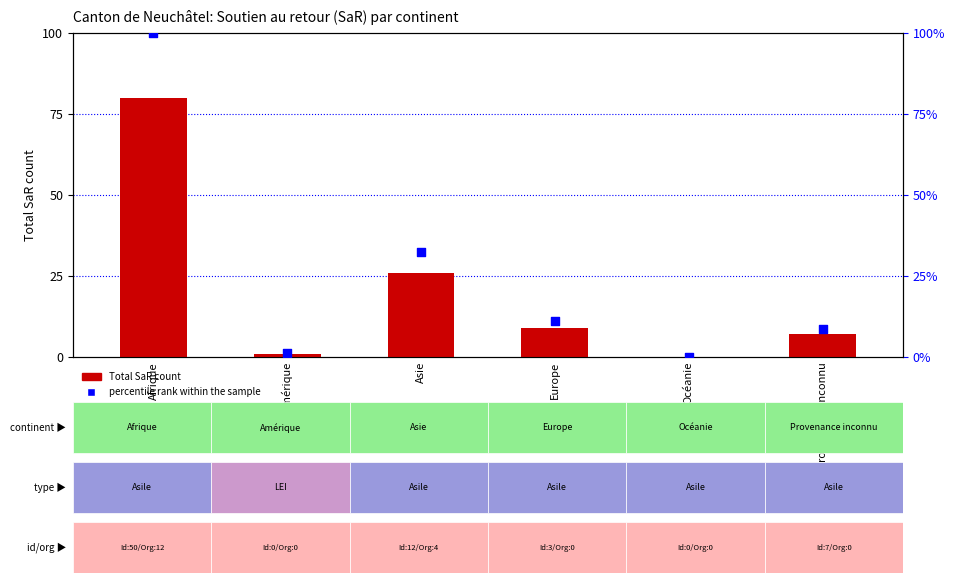

Which series has the largest Y range (max minus min)?

percentile rank within the sample